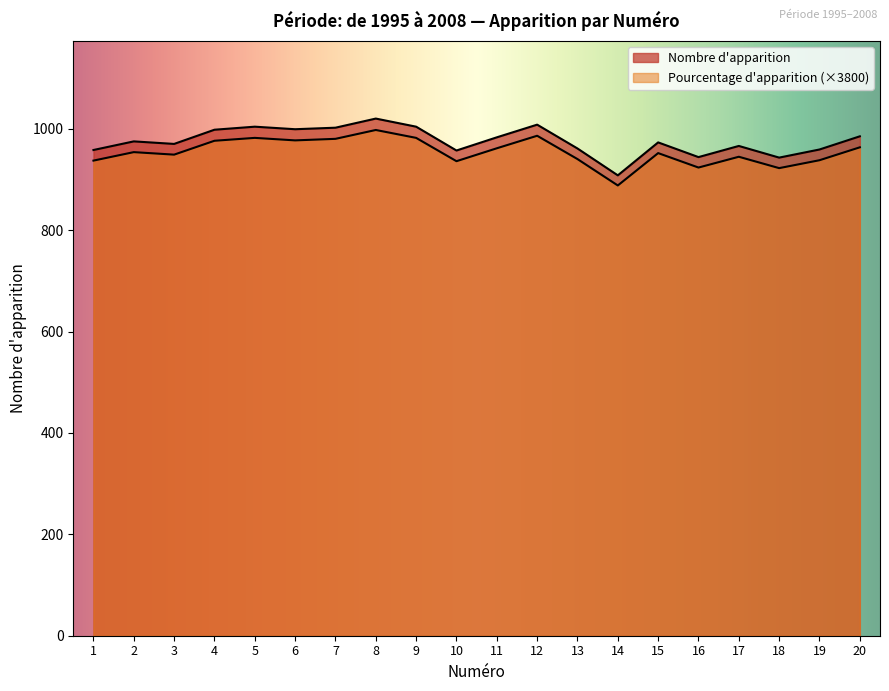

Is it true that Nombre d'apparition equals 985.0 at 20?

True